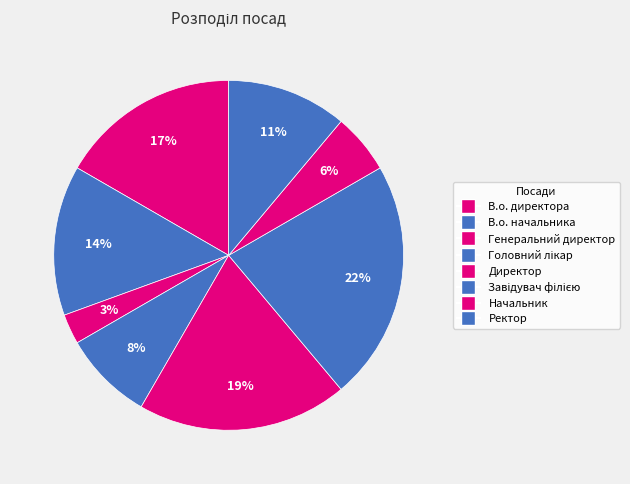

Count the number of slices in the pie.

8